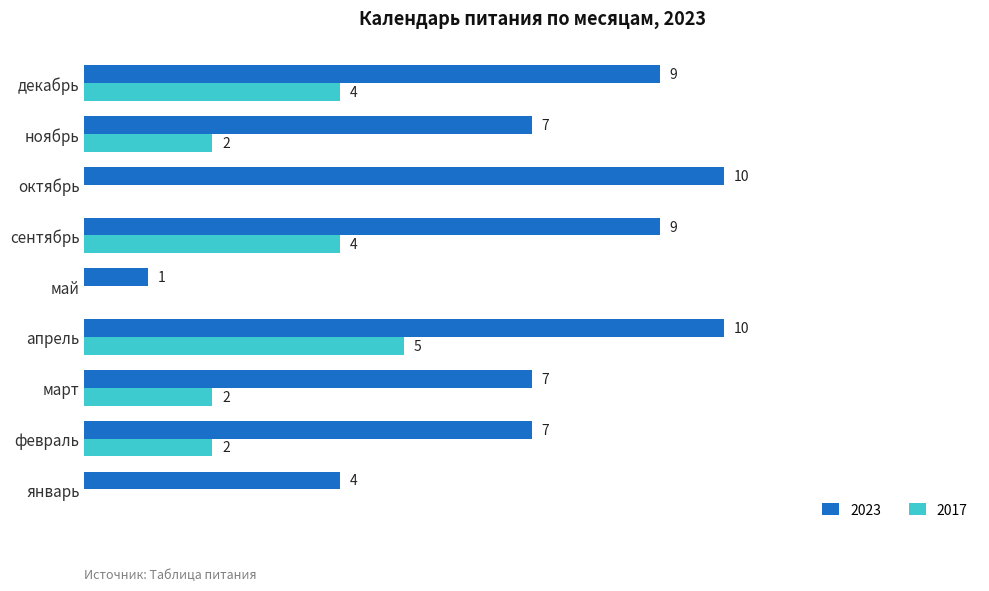

At which label is 2023 closest to 5?

январь